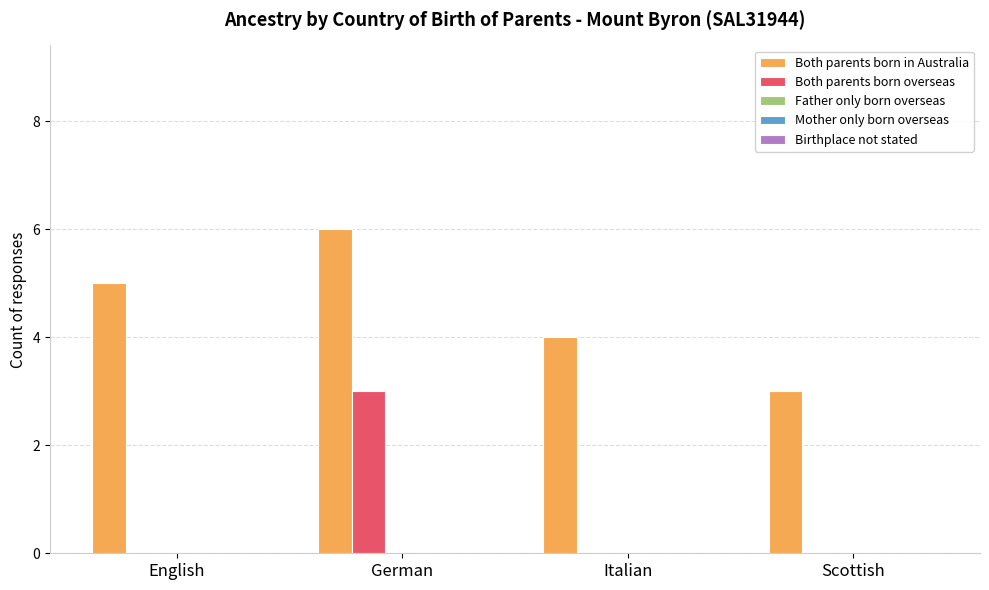

Which category has the highest value in the Both parents born in Australia series?

German